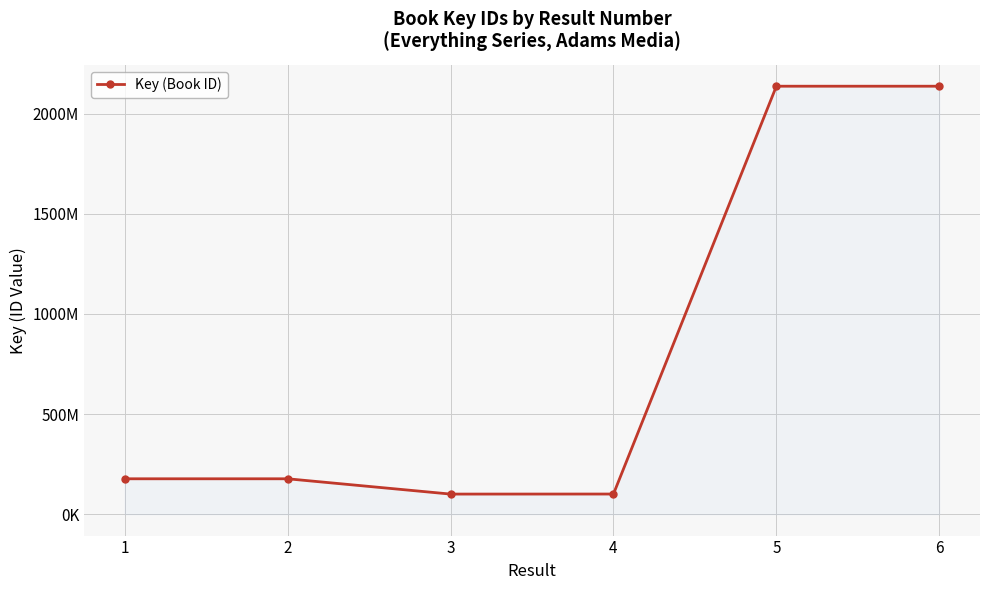

How many points are lower than both their immediate neighbors (excluding endpoints)?

1